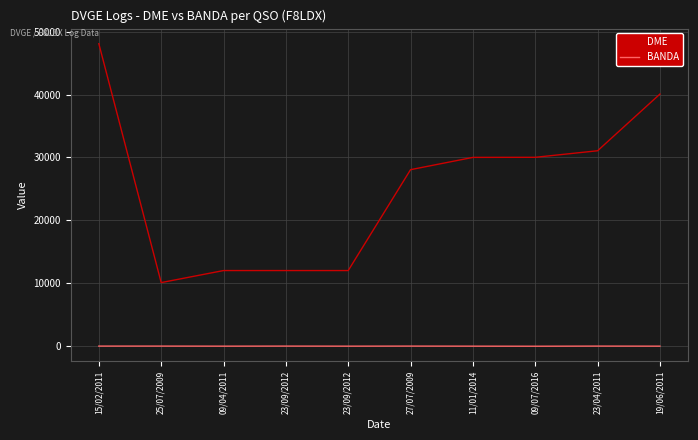

Is this an area chart (filled region under the line)?

No